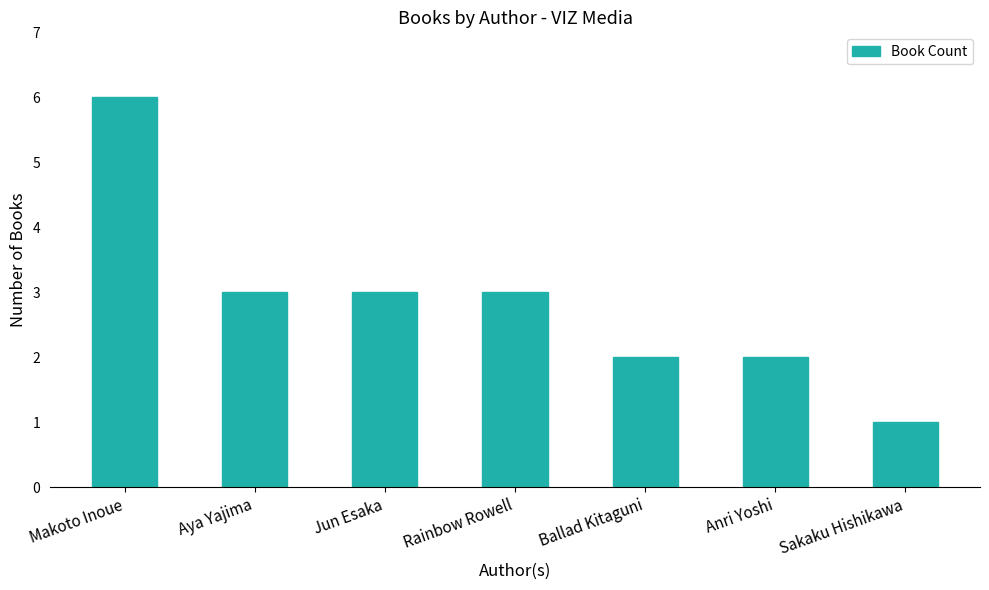

What is the difference between the maximum and minimum values?

5